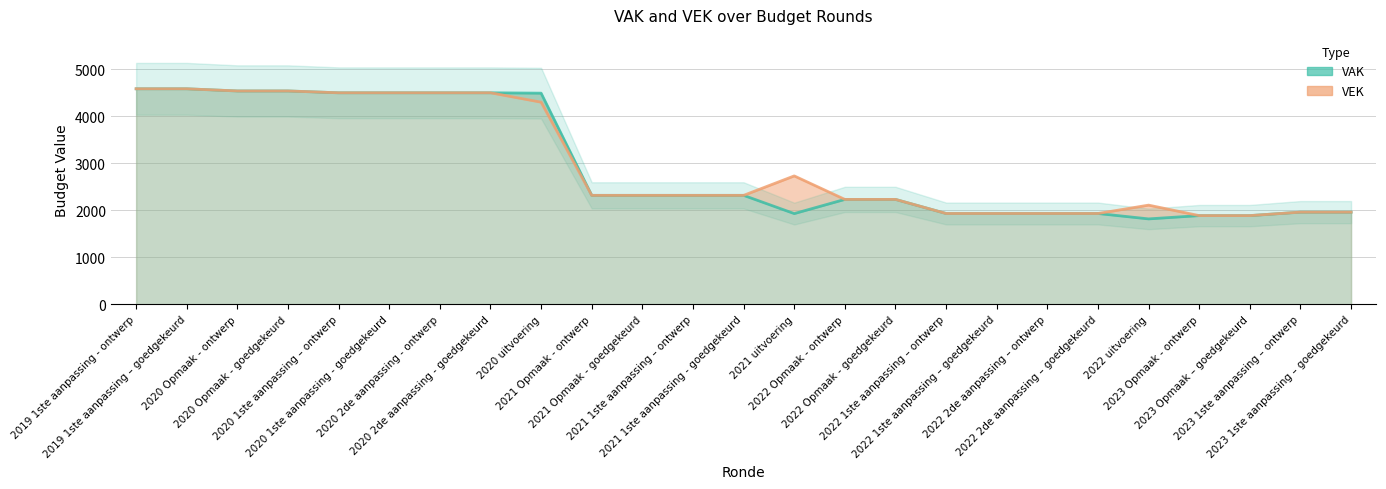

How many interior local valleys does the VAK series have?

2